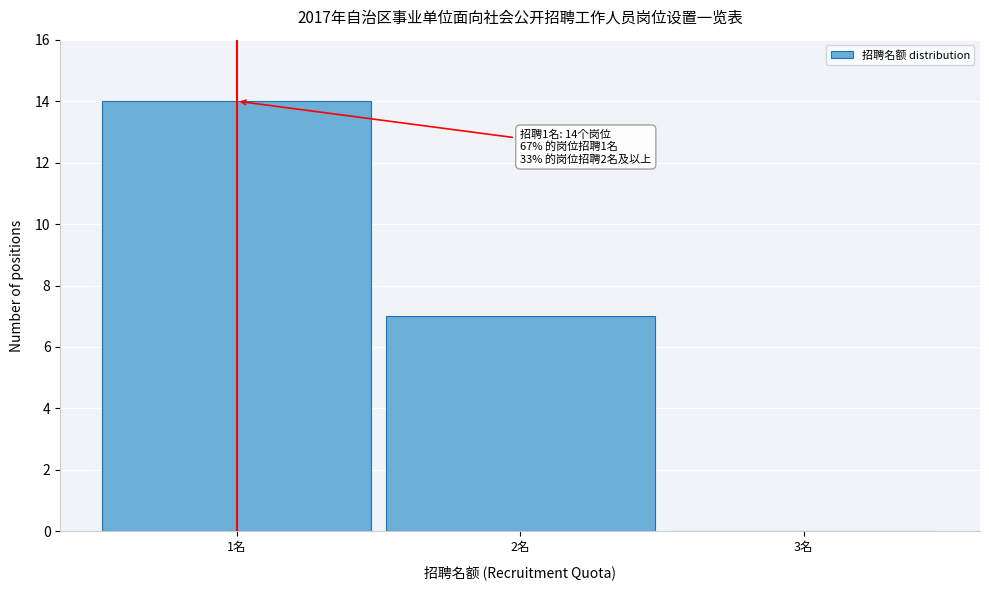

Which range on the x-axis has the tallest bar?

0.5 to 1.5